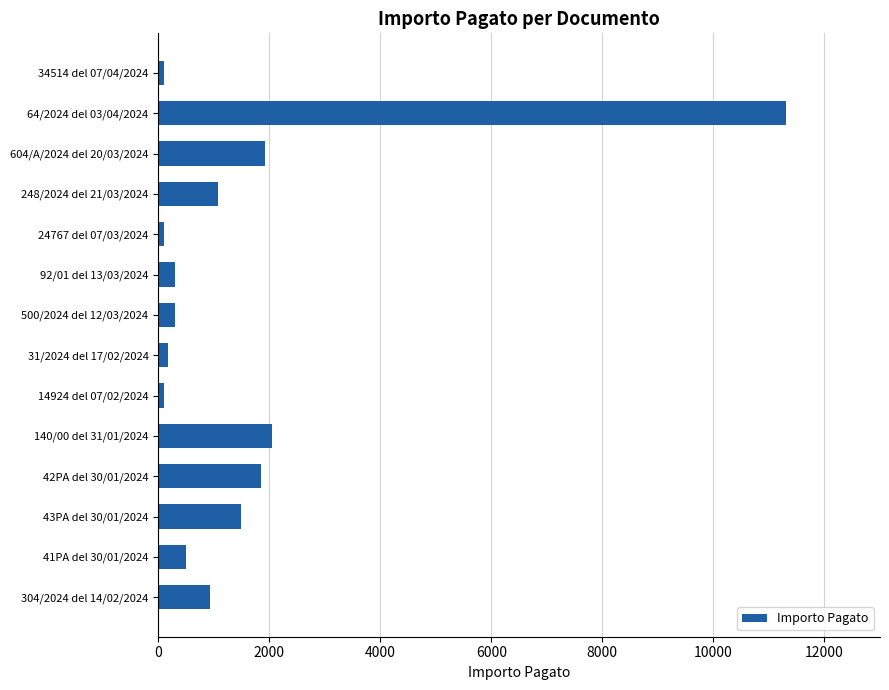

True or false: the data shows 1074.0 at 248/2024 del 21/03/2024.

True